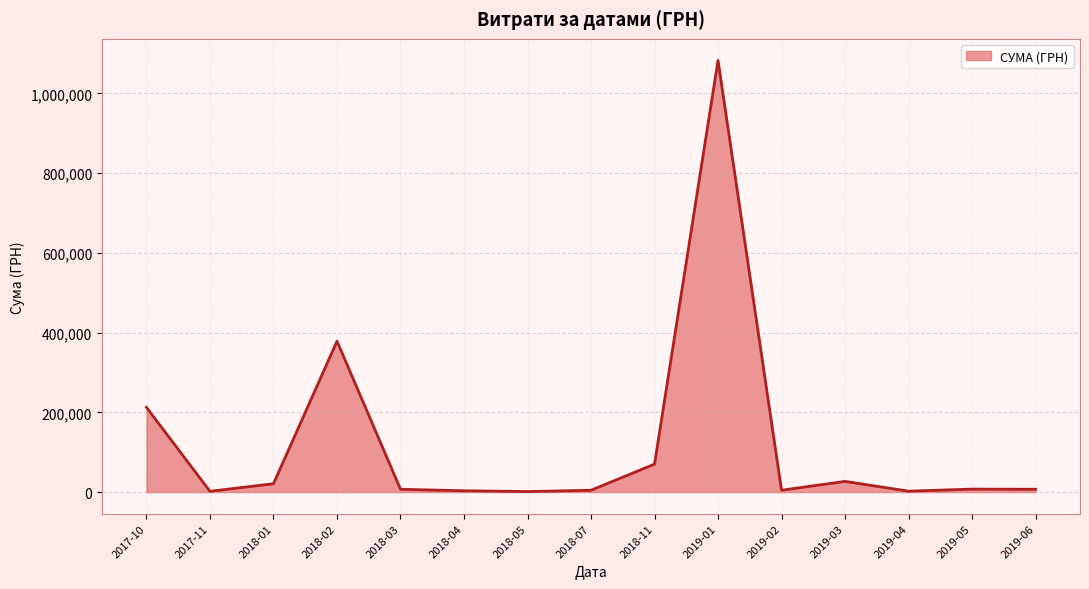

What is the maximum value shown in the chart?

1082927.1